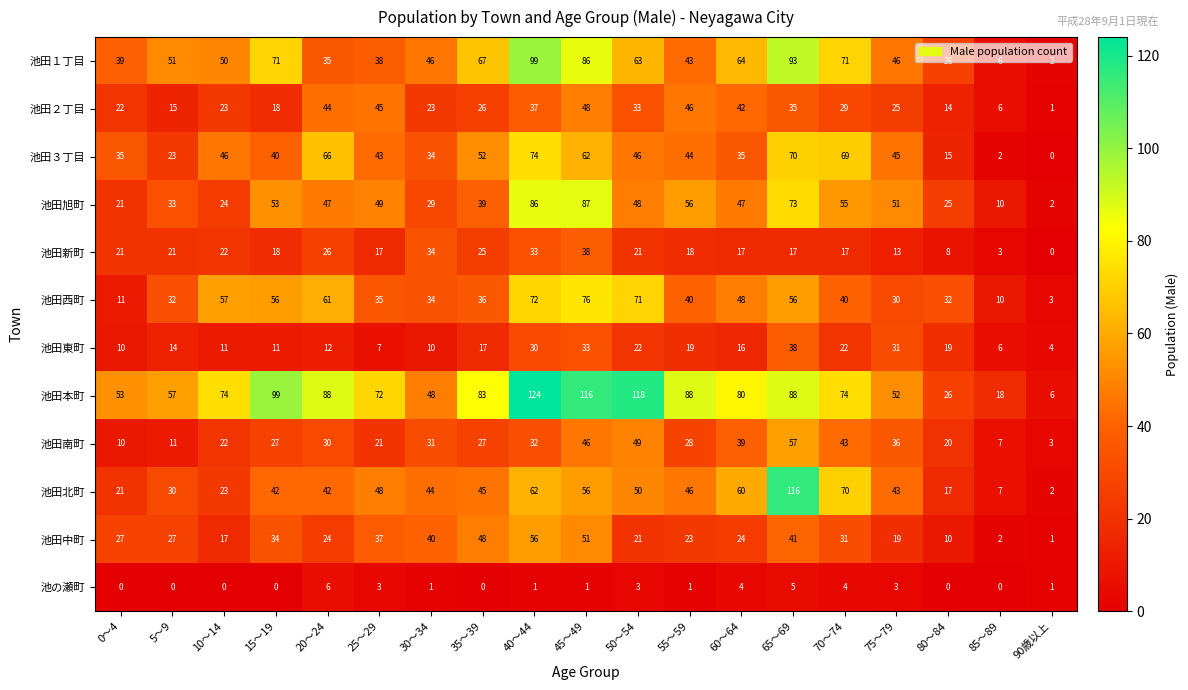

At 45～49, list the series in order from largest to smallest.

池田本町, 池田旭町, 池田１丁目, 池田西町, 池田３丁目, 池田北町, 池田中町, 池田２丁目, 池田南町, 池田新町, 池田東町, 池の瀬町